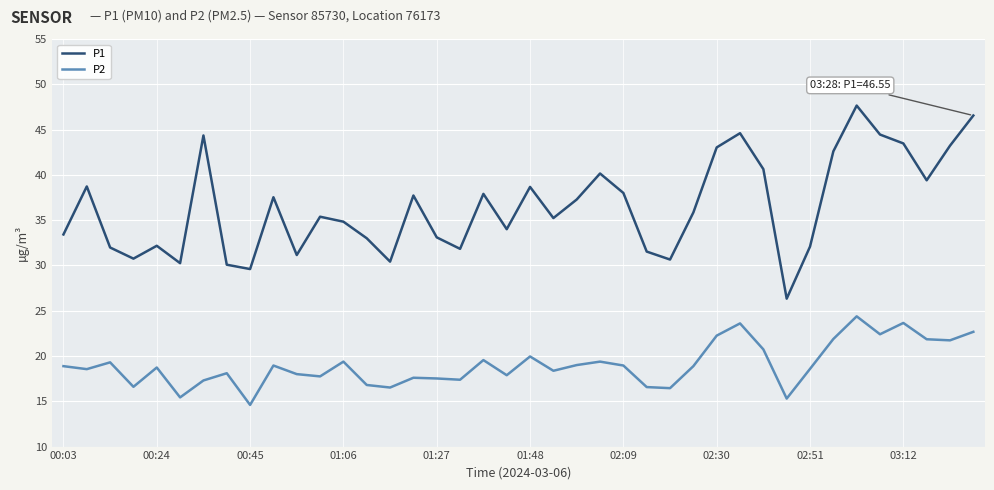

How many distinct data groups are displayed?

2